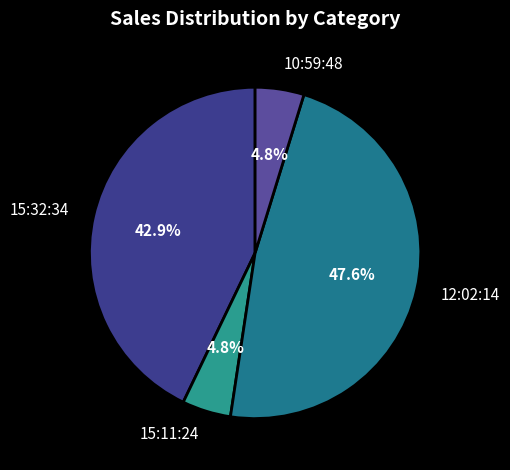

To the nearest percent, what percentage of the pie is 10:59:48?

5%